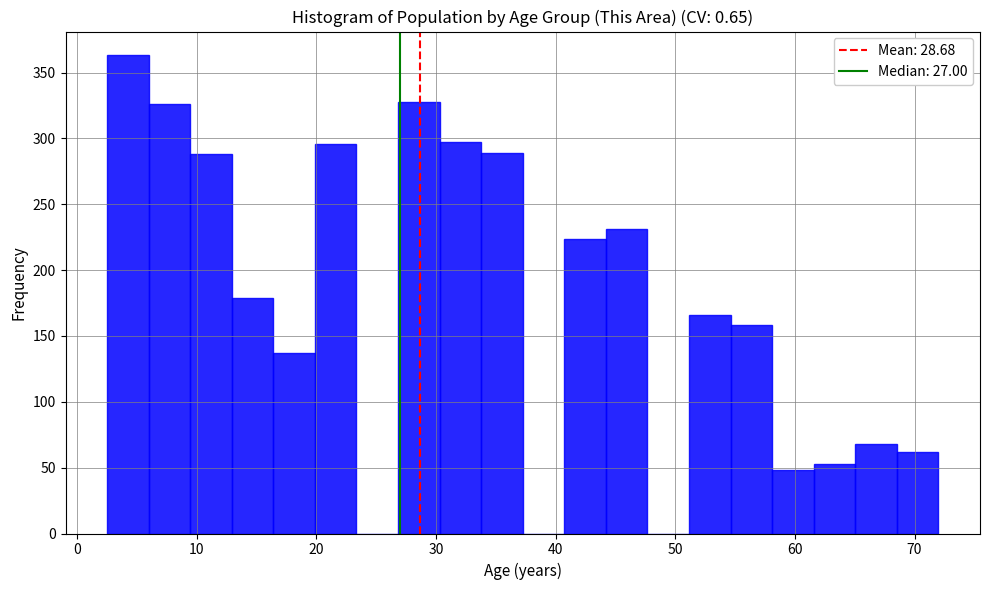

Around what value on the x-axis is the tallest bar? Give the approximate position of its centre, as read against the axis.

4